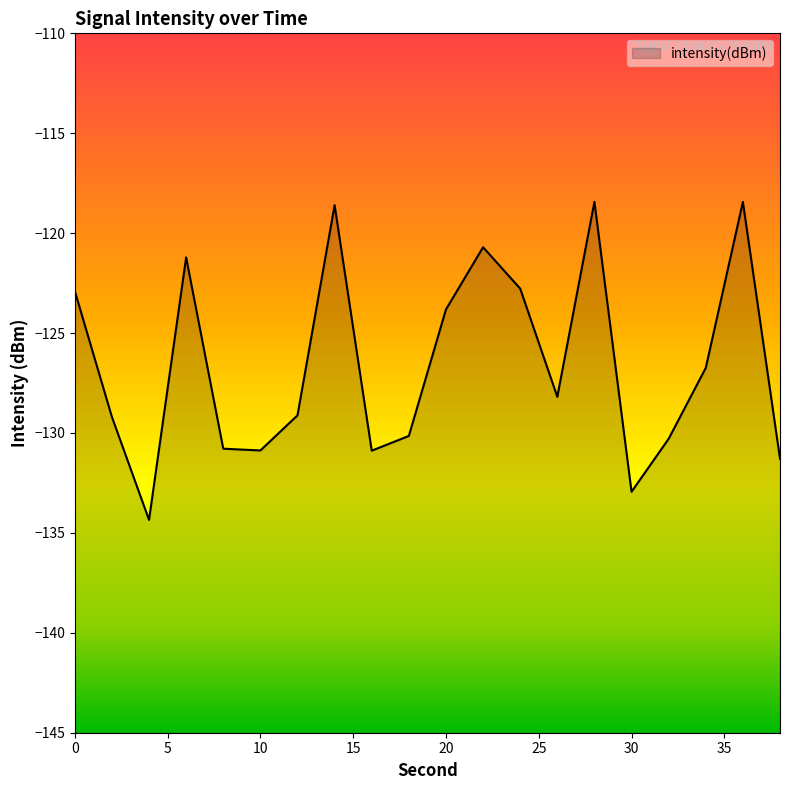

What is the greatest value displayed?

-118.4